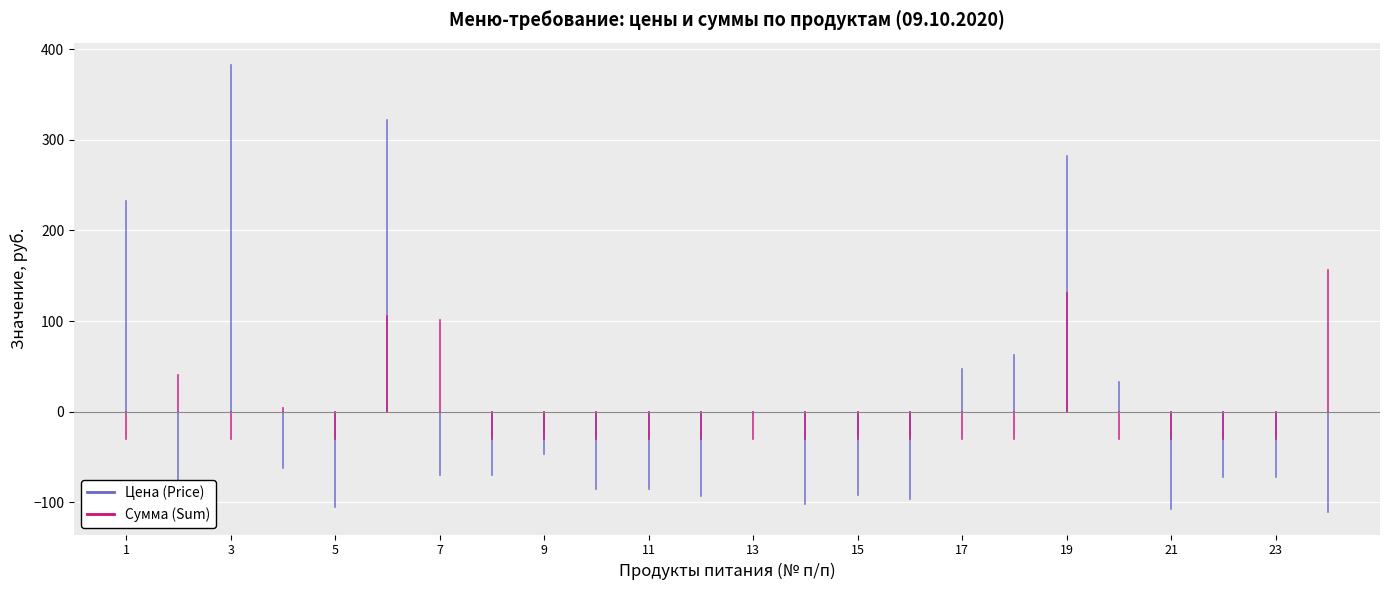

What are all the series names shown in the legend?

Цена (Price), Сумма (Sum)